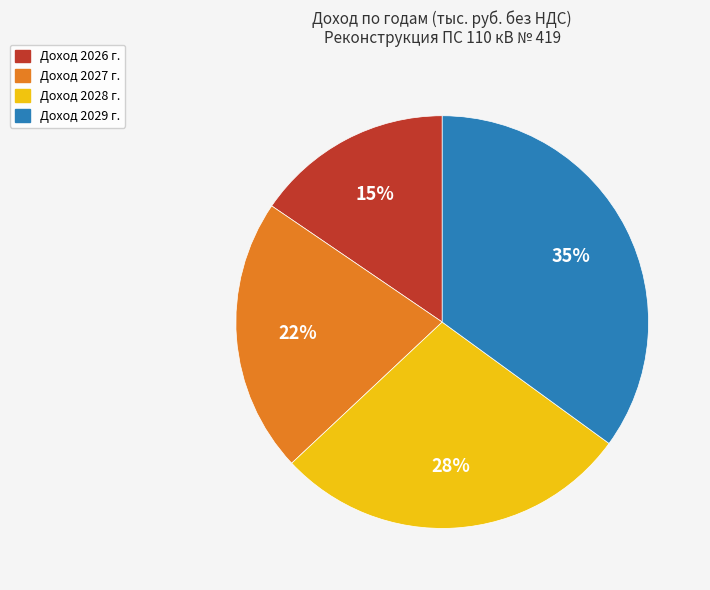

Does any single category account for the majority?

No